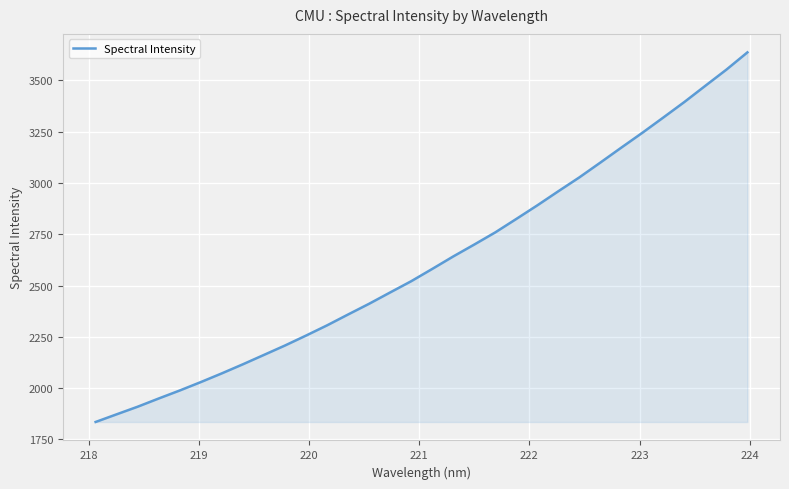

What is the difference between the maximum and minimum values?

1801.7